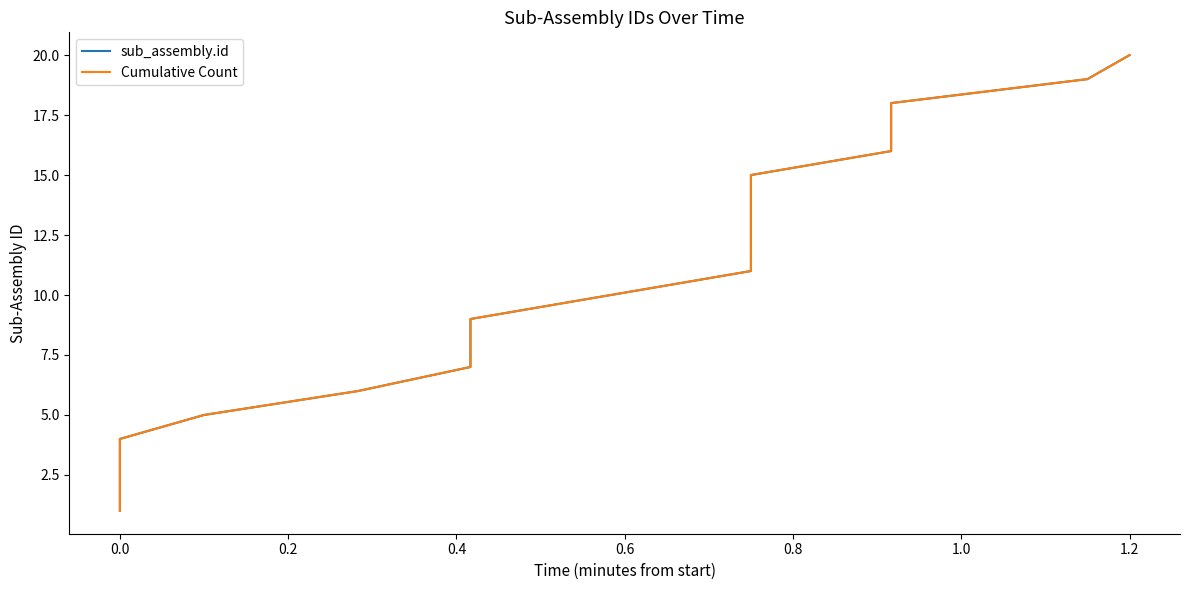

How many data points in Cumulative Count are less than 11?

10